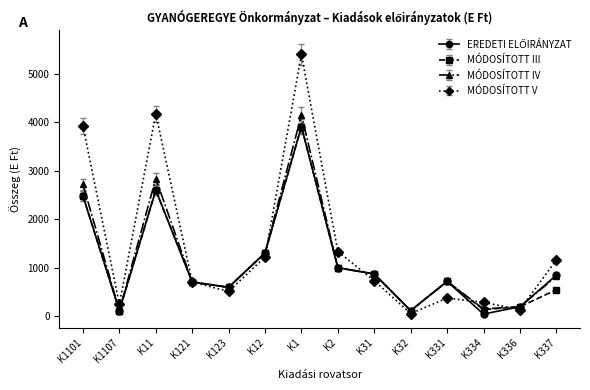

What is the total value across all series at K123?

2316